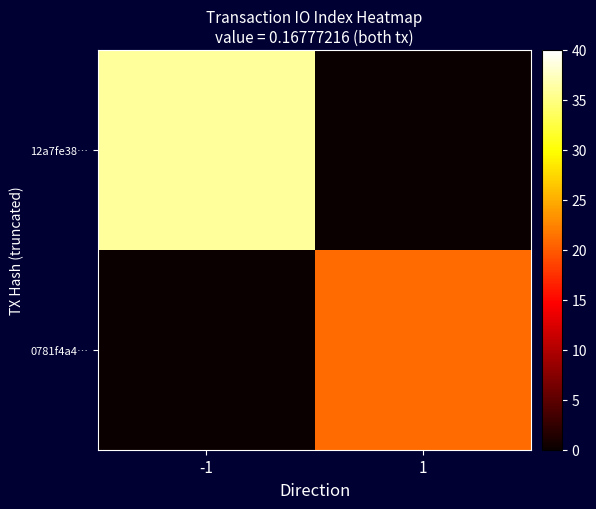

Reading left to right, what are all the values shown in this chart?

12a7fe38…: -1=36	1=0
0781f4a4…: -1=0	1=21